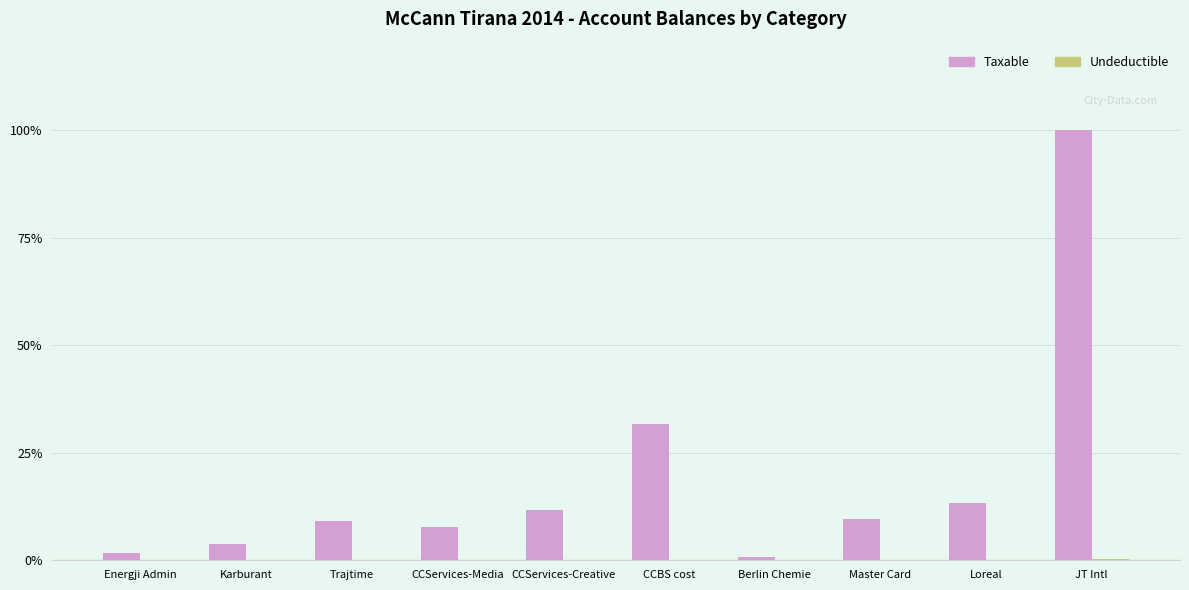

What is the greatest value displayed?

100.0